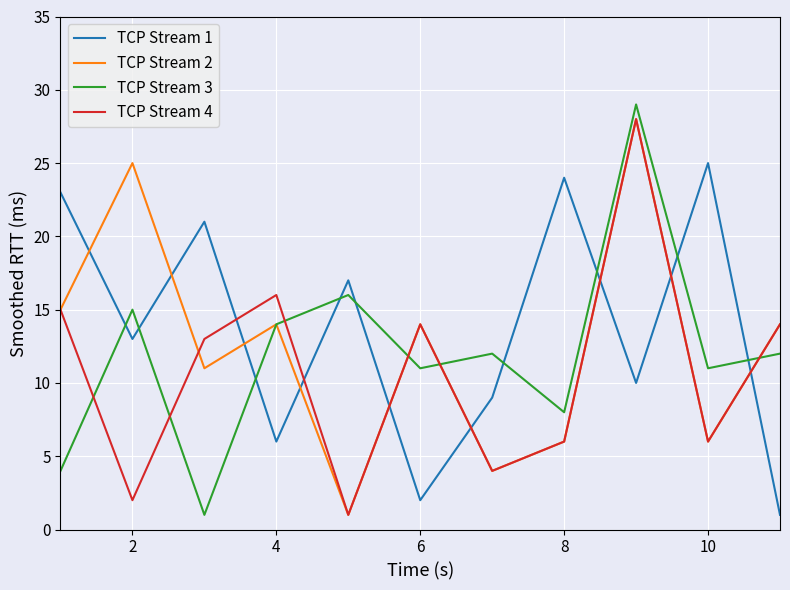

What is the greatest value displayed?

29